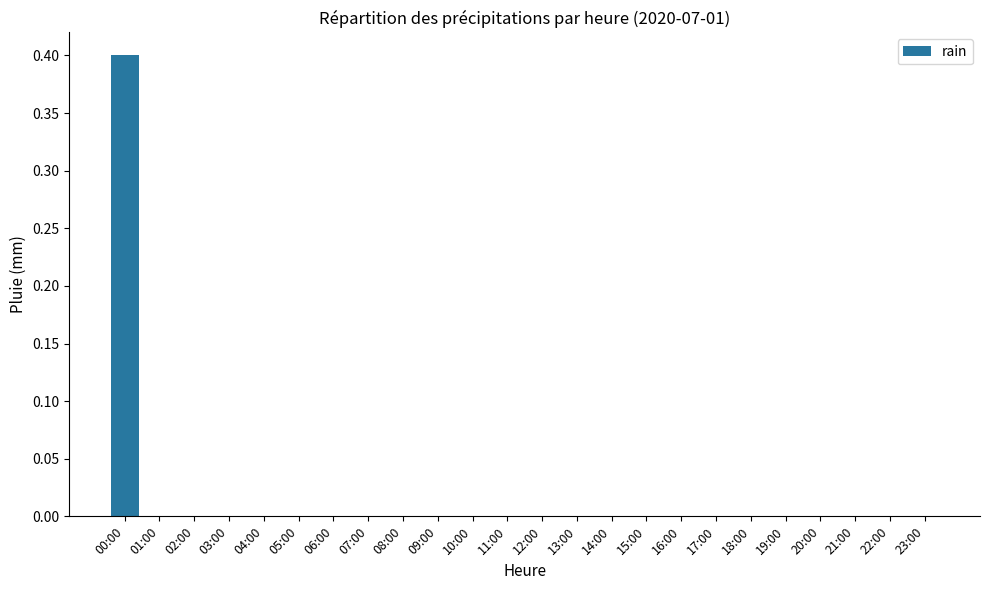

Reading right to left, list all the values displayed in this chart.

23:00=0.0	22:00=0.0	21:00=0.0	20:00=0.0	19:00=0.0	18:00=0.0	17:00=0.0	16:00=0.0	15:00=0.0	14:00=0.0	13:00=0.0	12:00=0.0	11:00=0.0	10:00=0.0	09:00=0.0	08:00=0.0	07:00=0.0	06:00=0.0	05:00=0.0	04:00=0.0	03:00=0.0	02:00=0.0	01:00=0.0	00:00=0.4